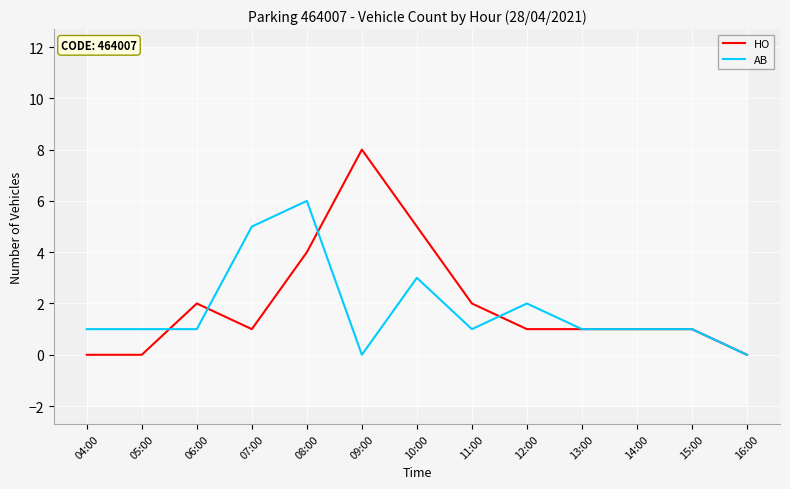

Which category has the lowest value in the AB series?

09:00